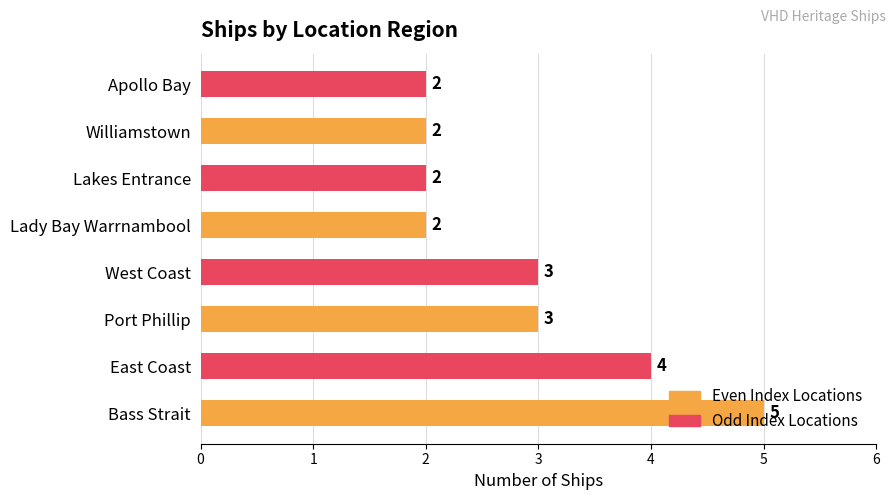

What is the average value?

3